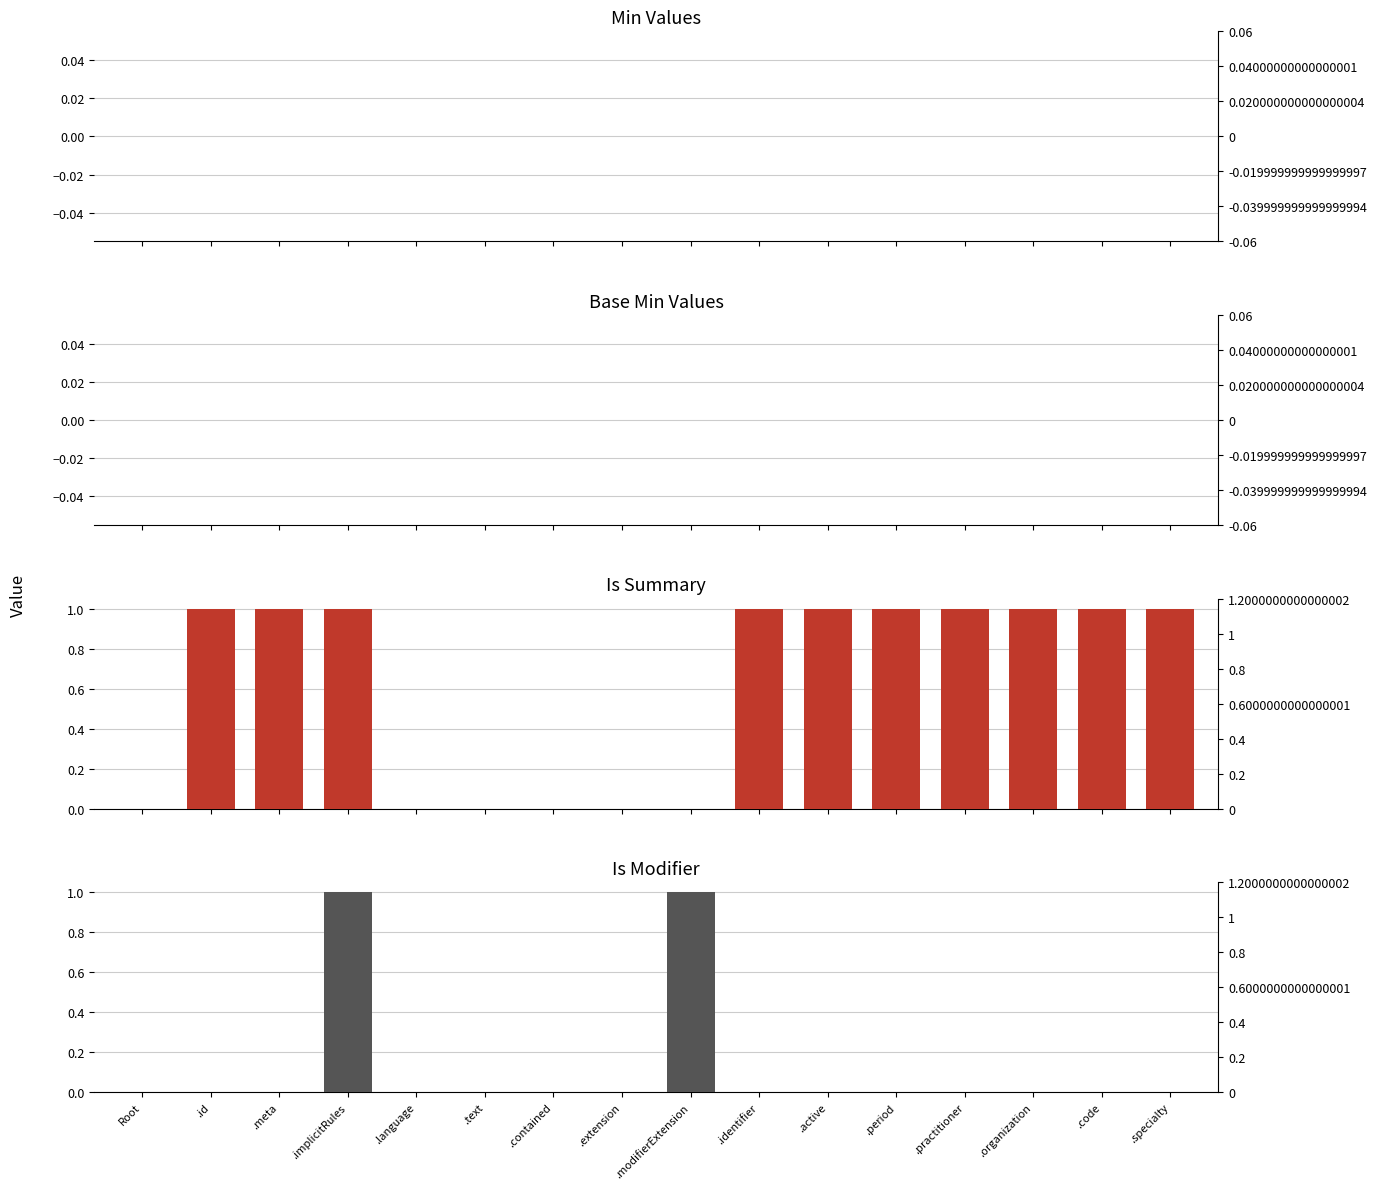

Which series has the largest total across all categories?

Is Summary (1=Y)